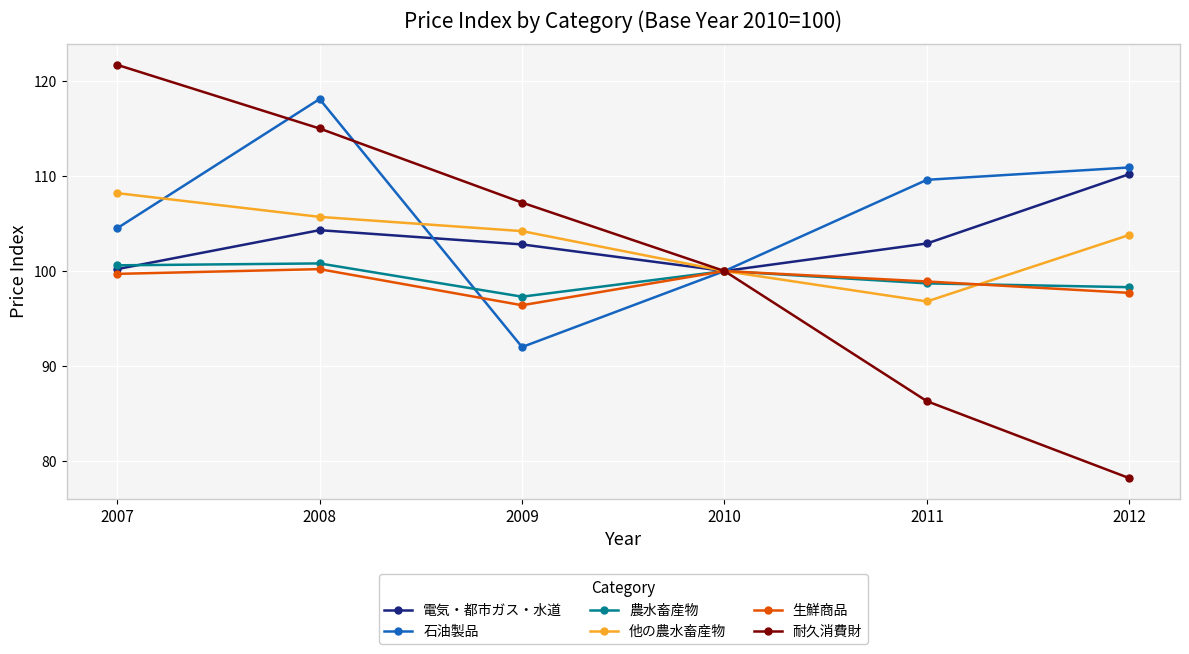

Read the 石油製品 value at 2012.

110.9